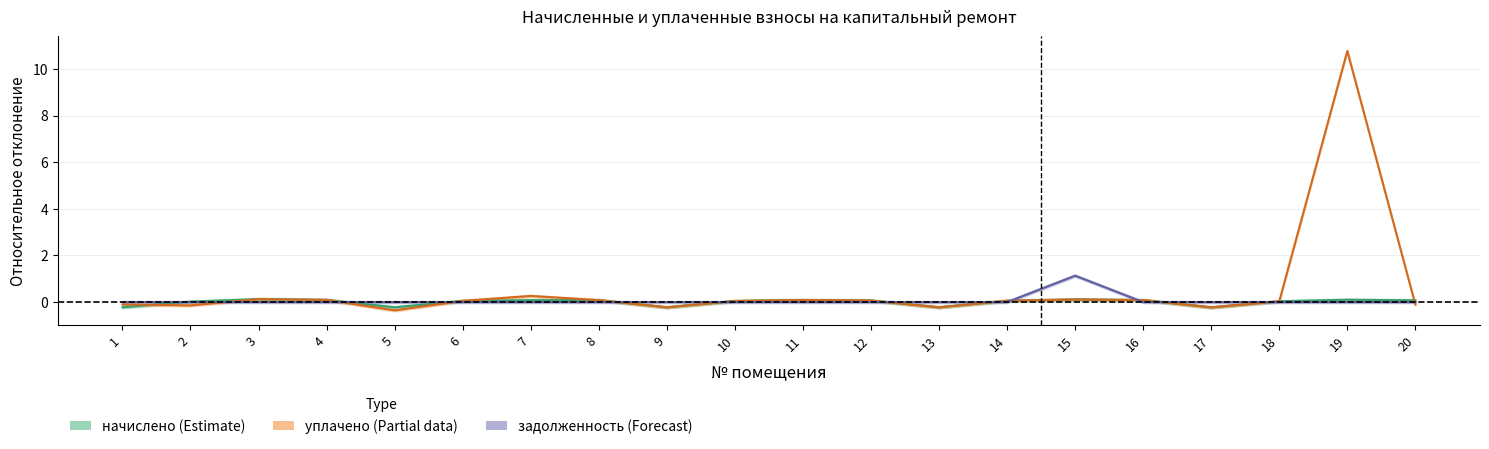

What is the difference between the начислено values at 13 and 4?

0.3